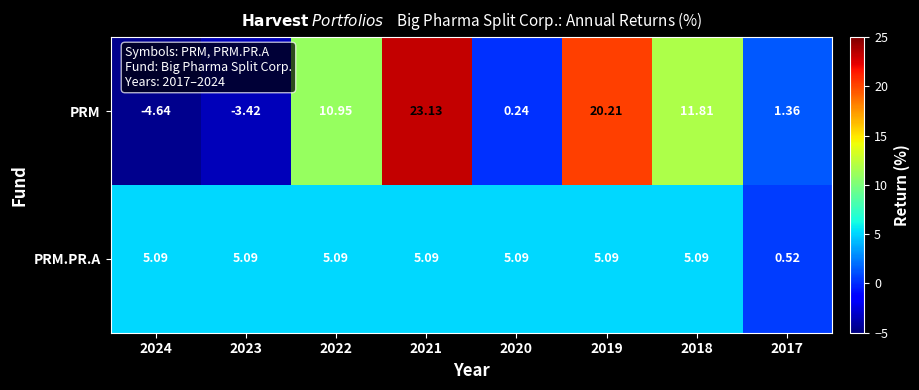

Which series has the largest total across all categories?

PRM